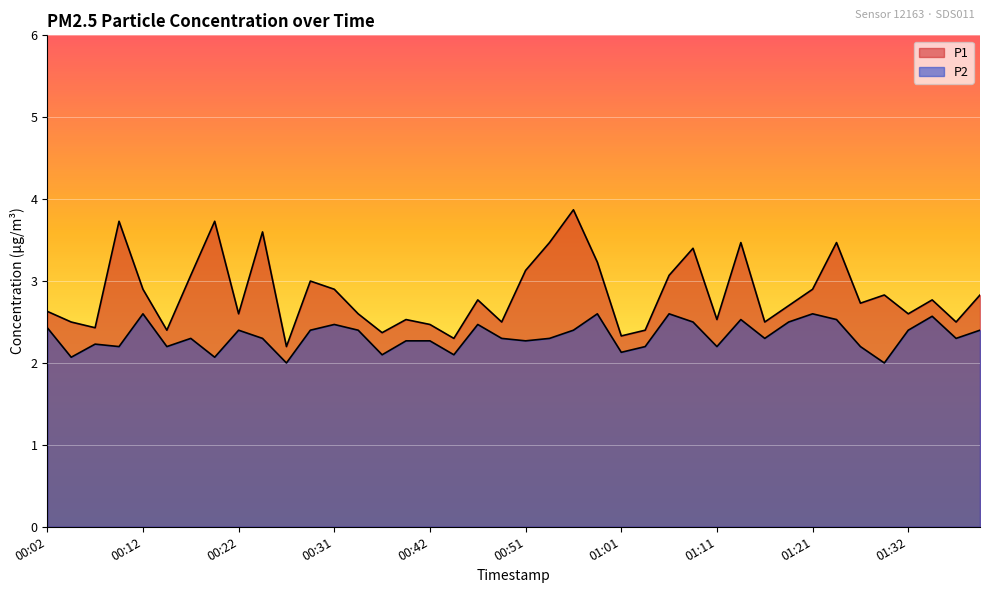

What are all the series names shown in the legend?

P1, P2